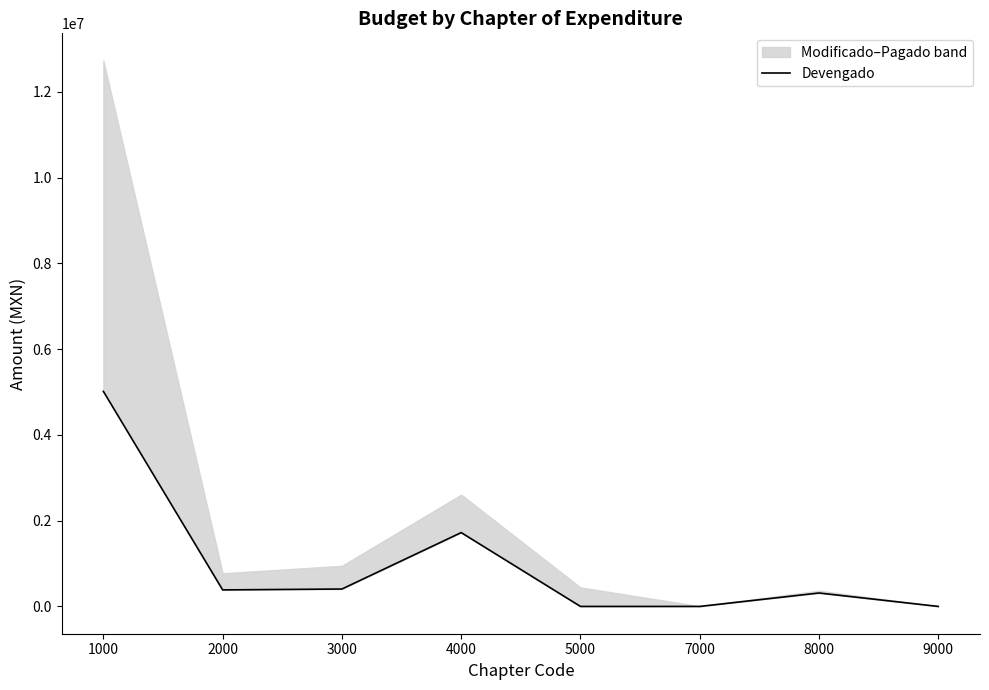

How many data points does each series have?

8